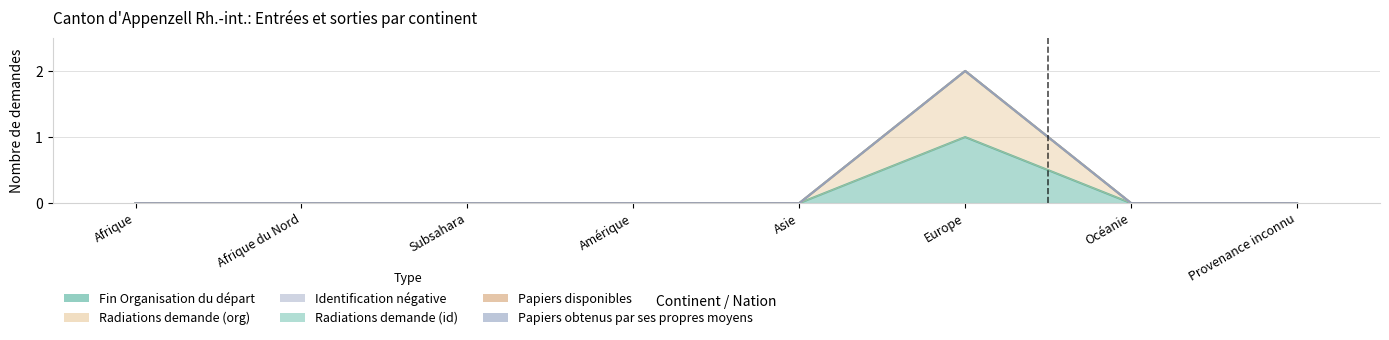

What is the label of the 3rd point from the right?

Europe